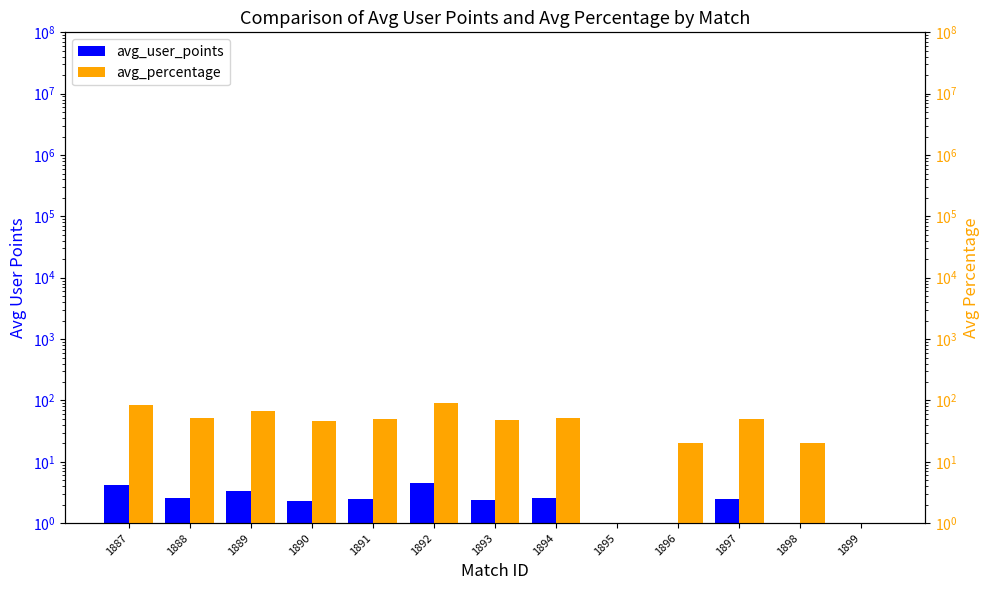

What is the sum of the avg_user_points values at 1890 and 1888?

4.9